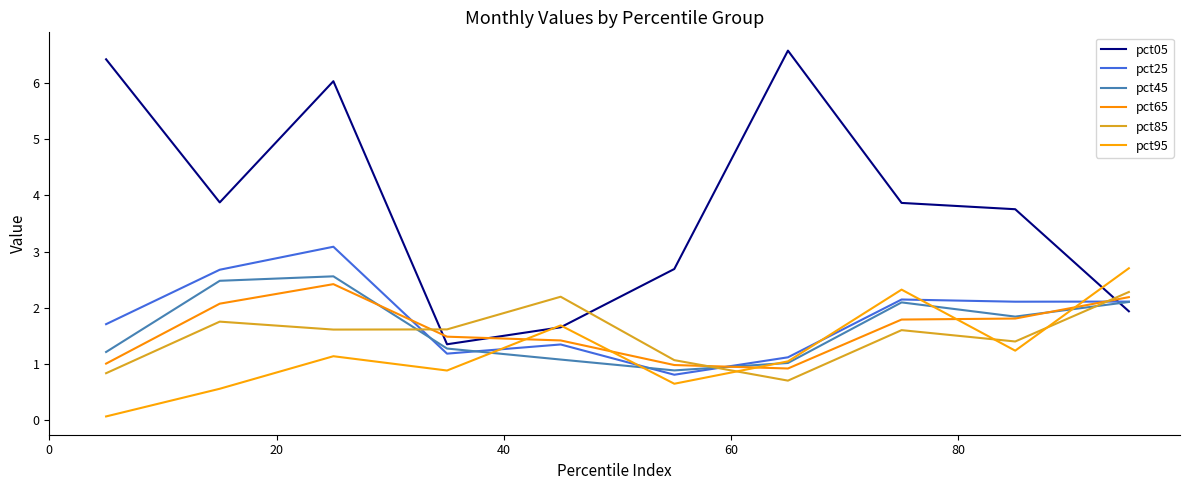

True or false: pct25 and pct05 intersect in this chart.

True